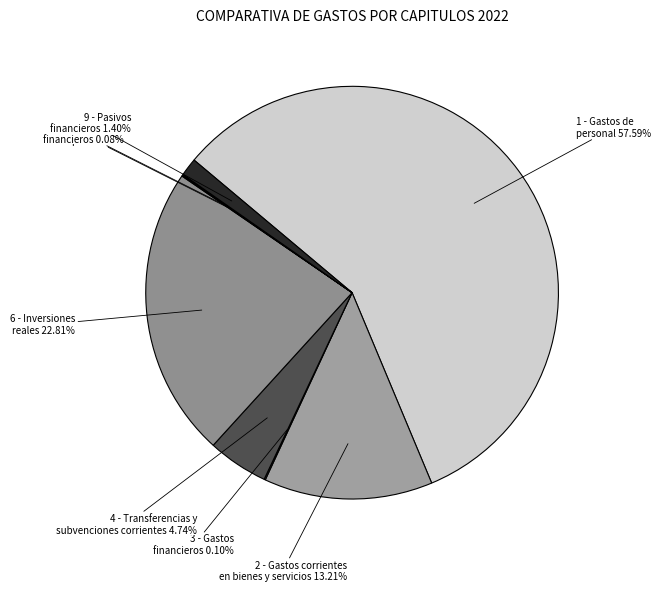

Is 1 - Gastos de personal the majority of the pie?

Yes